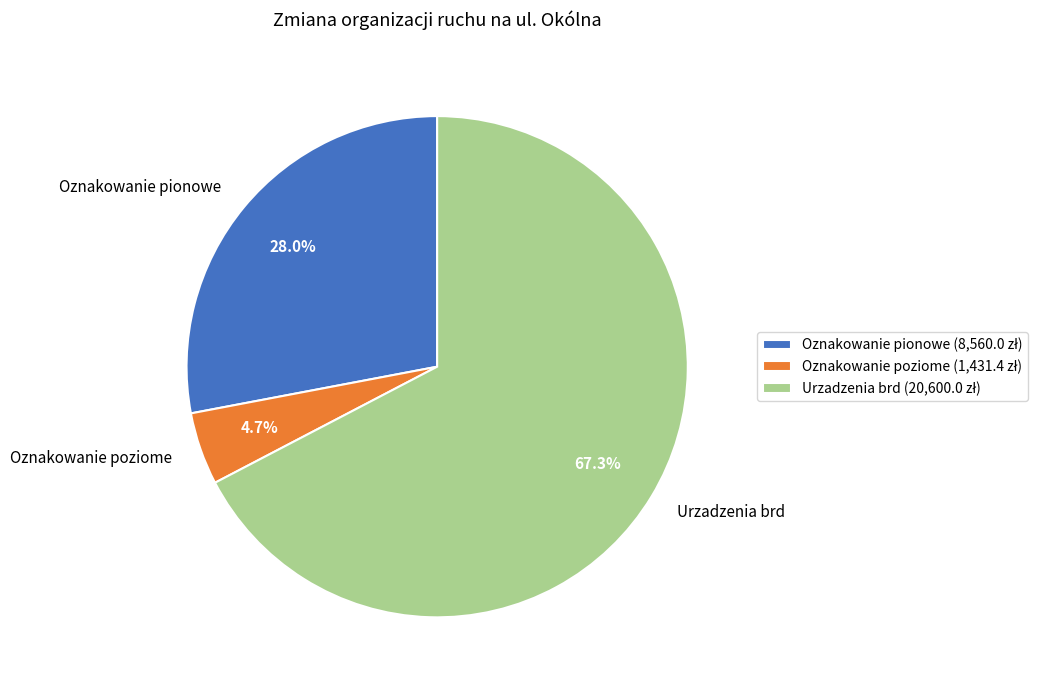

To the nearest percent, what portion does Oznakowanie poziome represent?

5%